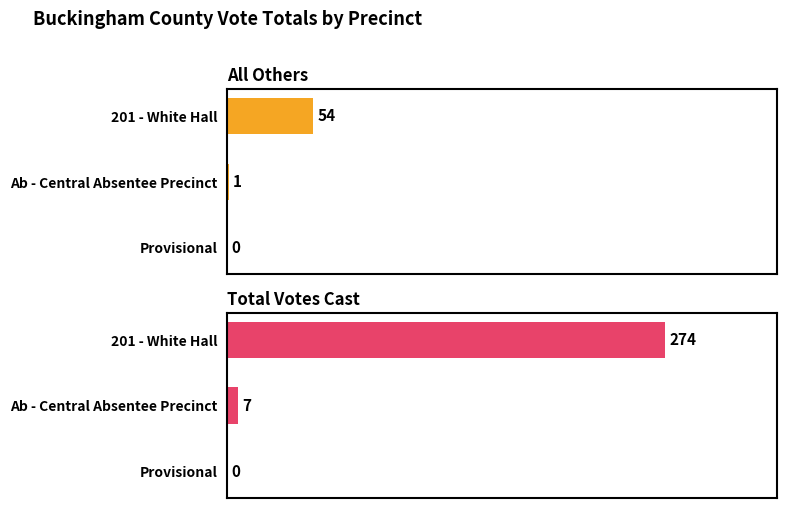

Which series has the largest range (max minus min)?

Total Votes Cast